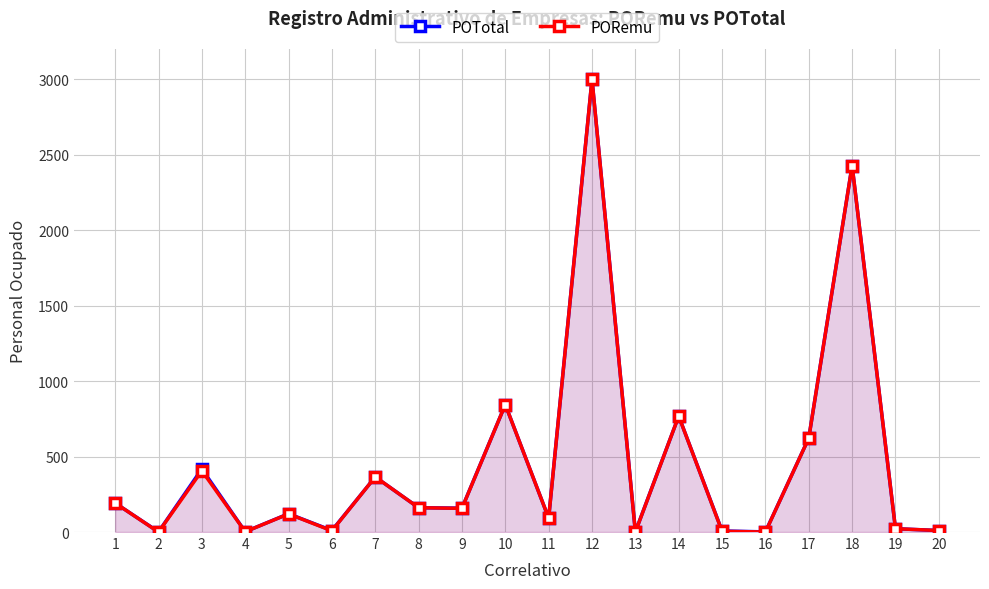

True or false: POTotal and PORemu intersect in this chart.

False